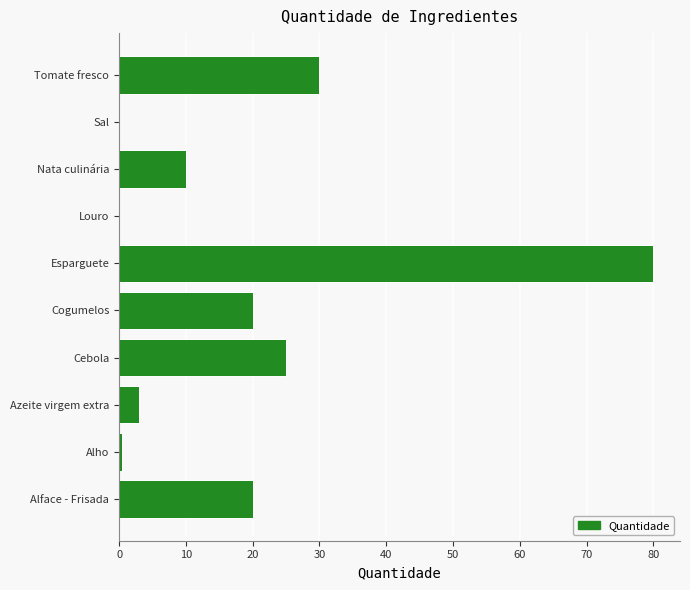

At which label is the value closest to 40?

Tomate fresco